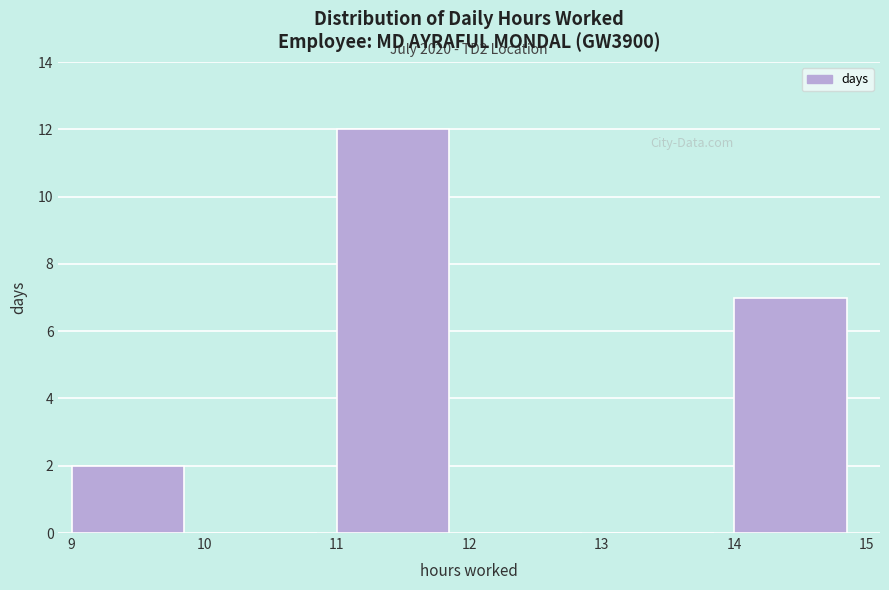

Which range on the x-axis has the tallest bar?

11 to 12